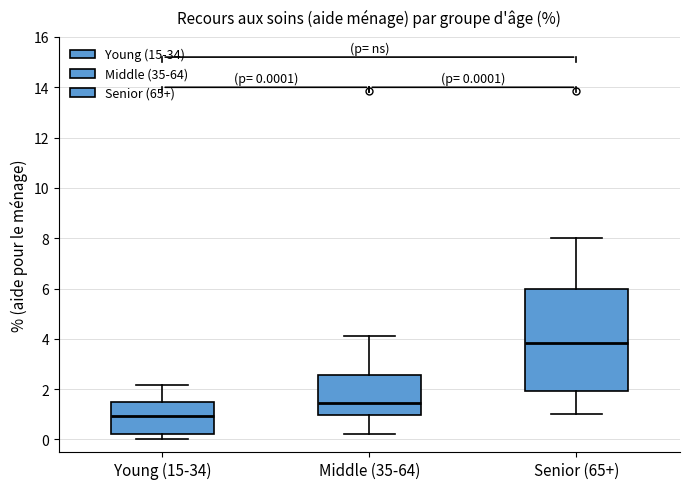

Which box is the tallest, from its lower edge to its upper edge?

Senior (65+)